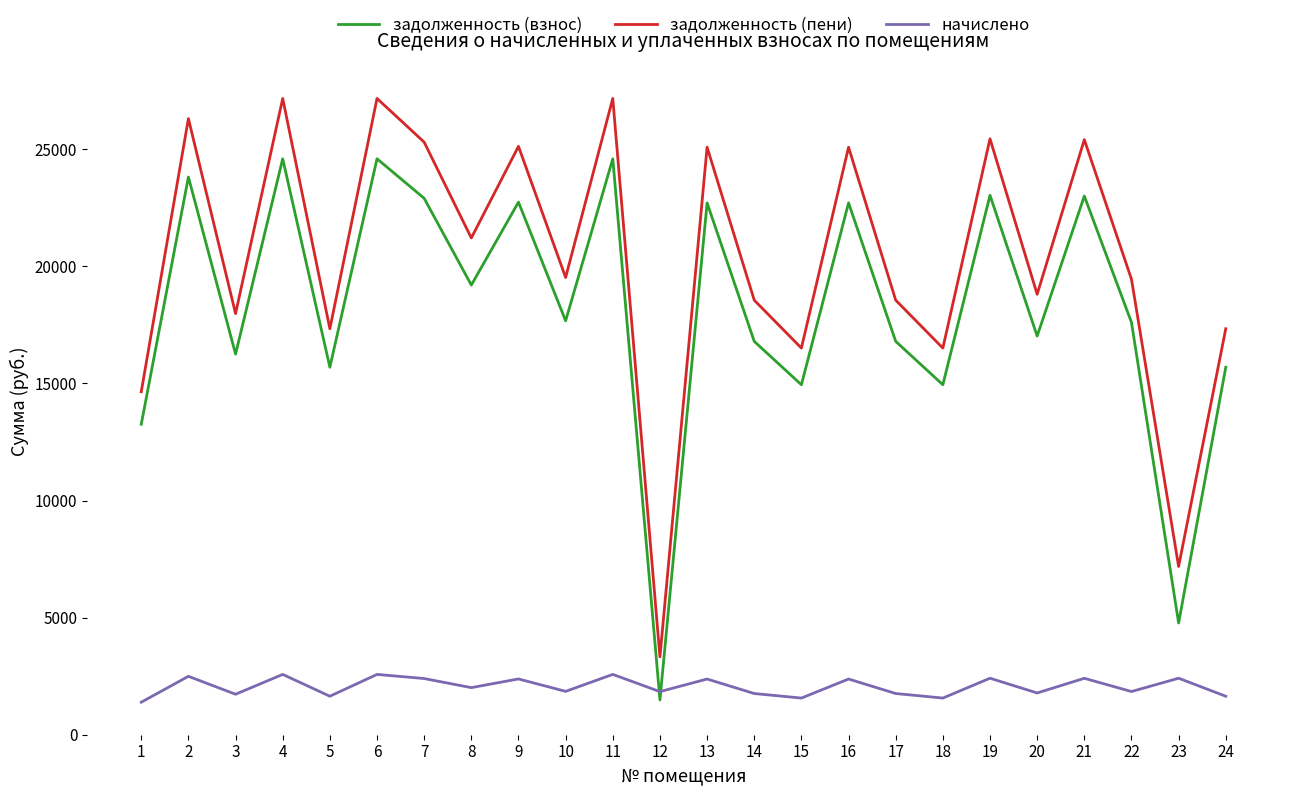

True or false: задолженность (взнос) and задолженность (пени) intersect in this chart.

False